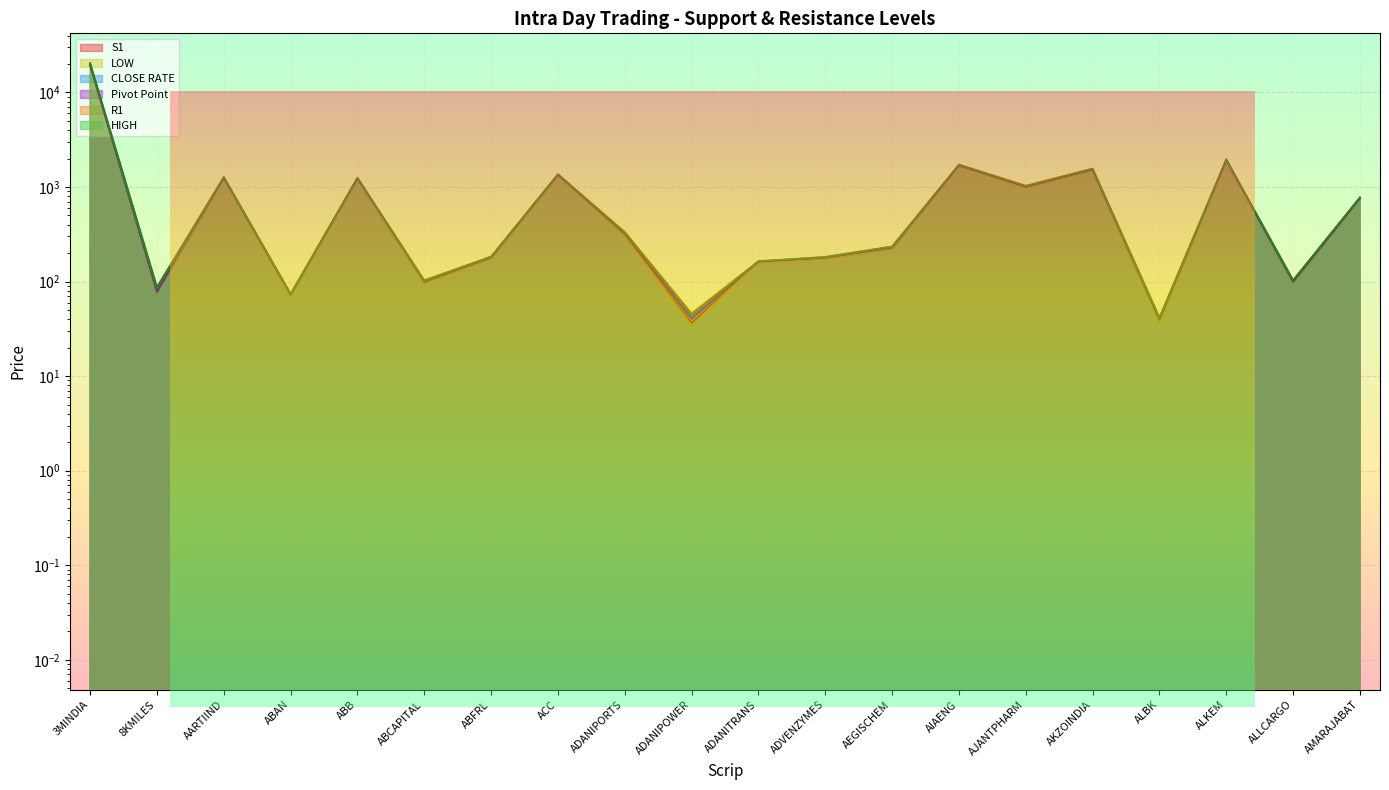

Reading right to left, what are all the values shown in this chart?

S1: AMARAJABAT=754.3	ALLCARGO=97.6	ALKEM=1898.3	ALBK=37.9	AKZOINDIA=1504.1	AJANTPHARM=985.5	AIAENG=1675.3	AEGISCHEM=221.8	ADVENZYMES=175.4	ADANITRANS=161.2	ADANIPOWER=36.4	ADANIPORTS=310.3	ACC=1338.0	ABFRL=175.9	ABCAPITAL=96.9	ABB=1219.3	ABAN=71.0	AARTIIND=1234.1	8KMILES=77.1	3MINDIA=19321.4
R1: AMARAJABAT=775.1	ALLCARGO=103.6	ALKEM=1955.6	ALBK=42.2	AKZOINDIA=1566.6	AJANTPHARM=1033.7	AIAENG=1727.5	AEGISCHEM=235.2	ADVENZYMES=182.7	ADANITRANS=164.5	ADANIPOWER=46.1	ADANIPORTS=335.2	ACC=1363.2	ABFRL=183.5	ABCAPITAL=103.7	ABB=1248.1	ABAN=74.6	AARTIIND=1273.5	8KMILES=85.1	3MINDIA=20311.3
CLOSE RATE: AMARAJABAT=764.2	ALLCARGO=100.9	ALKEM=1924.6	ALBK=40.6	AKZOINDIA=1539.3	AJANTPHARM=1016.3	AIAENG=1708.7	AEGISCHEM=228.7	ADVENZYMES=179.6	ADANITRANS=163.4	ADANIPOWER=42.3	ADANIPORTS=326.4	ACC=1350.4	ABFRL=179.6	ABCAPITAL=101.2	ABB=1230.8	ABAN=73.2	AARTIIND=1254.5	8KMILES=79.8	3MINDIA=19772.0
HIGH: AMARAJABAT=776.0	ALLCARGO=103.0	ALKEM=1960.3	ALBK=41.0	AKZOINDIA=1558.8	AJANTPHARM=1020.2	AIAENG=1713.0	AEGISCHEM=234.7	ADVENZYMES=181.5	ADANITRANS=163.4	ADANIPOWER=44.1	ADANIPORTS=327.9	ACC=1363.5	ABFRL=183.8	ABCAPITAL=101.9	ABB=1254.0	ABAN=73.7	AARTIIND=1272.0	8KMILES=87.8	3MINDIA=20399.8
LOW: AMARAJABAT=755.2	ALLCARGO=97.0	ALKEM=1903.0	ALBK=36.7	AKZOINDIA=1496.3	AJANTPHARM=972.0	AIAENG=1660.8	AEGISCHEM=221.3	ADVENZYMES=174.2	ADANITRANS=160.1	ADANIPOWER=34.4	ADANIPORTS=303.0	ACC=1338.2	ABFRL=176.3	ABCAPITAL=95.1	ABB=1225.2	ABAN=70.1	AARTIIND=1232.6	8KMILES=79.8	3MINDIA=19410.0
Pivot Point: AMARAJABAT=765.1	ALLCARGO=100.3	ALKEM=1929.3	ALBK=39.4	AKZOINDIA=1531.5	AJANTPHARM=1002.9	AIAENG=1694.2	AEGISCHEM=228.2	ADVENZYMES=178.4	ADANITRANS=162.3	ADANIPOWER=40.2	ADANIPORTS=319.1	ACC=1350.7	ABFRL=179.9	ABCAPITAL=99.4	ABB=1236.7	ABAN=72.3	AARTIIND=1253.0	8KMILES=82.5	3MINDIA=19860.6